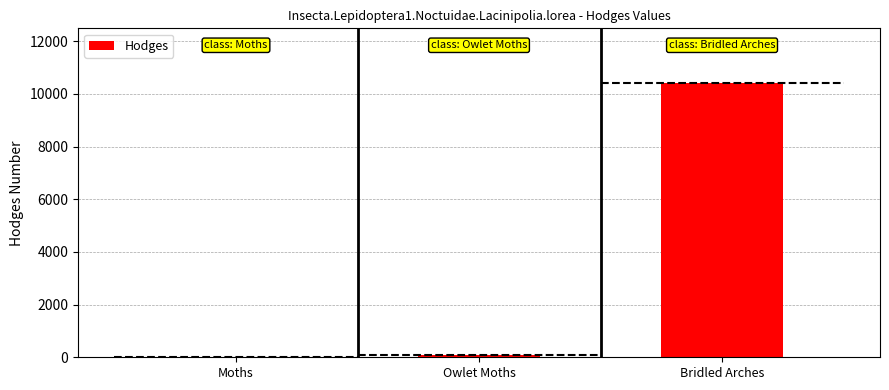

What is the difference between the second highest and minimum values?

64.5